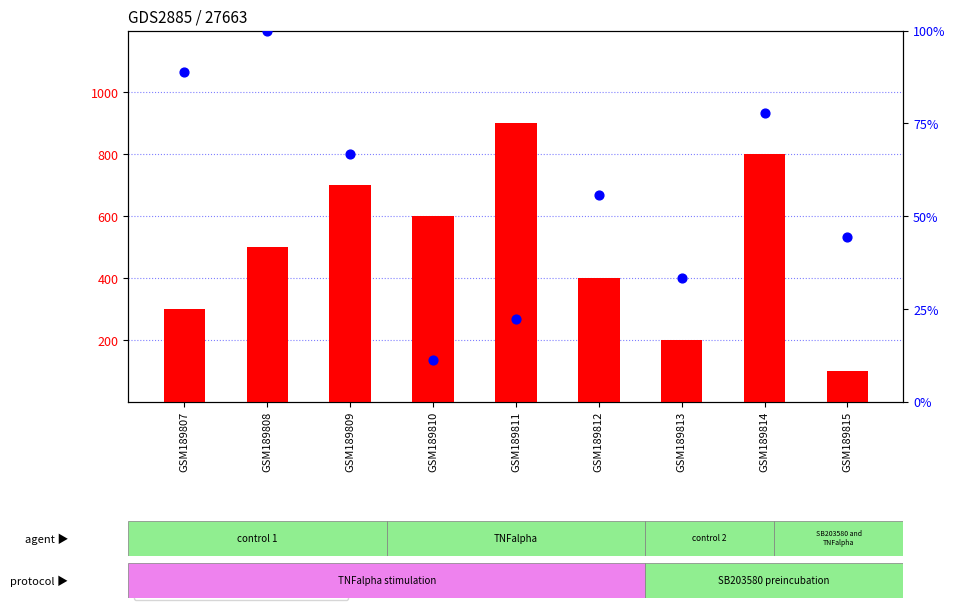

What are all the series names shown in the legend?

count, percentile rank within the sample